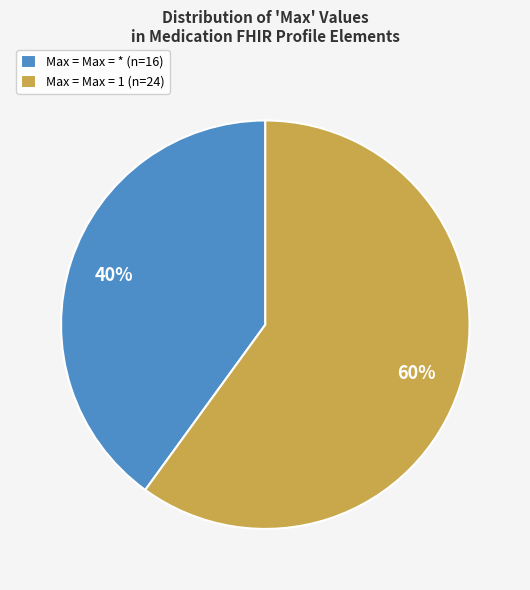

Combined, do Max = Max = * (n=16) and Max = Max = 1 (n=24) account for over 50%?

Yes